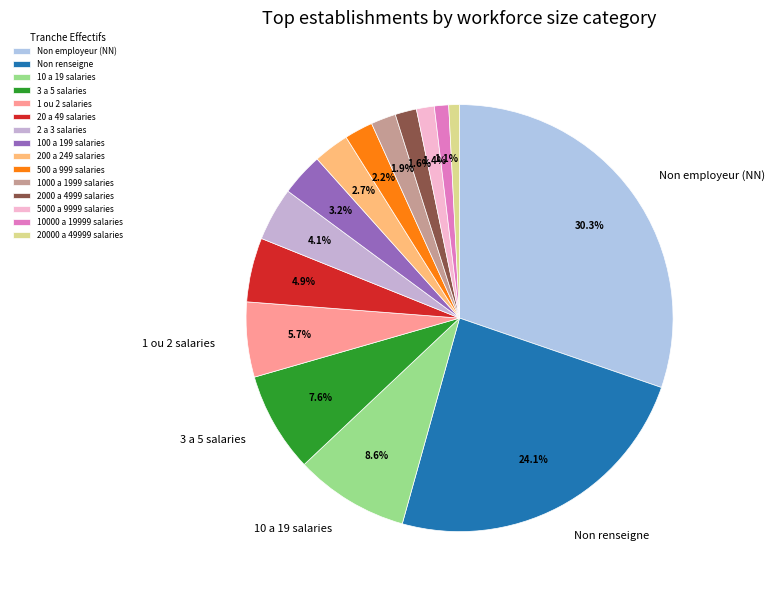

Count the number of slices in the pie.

15